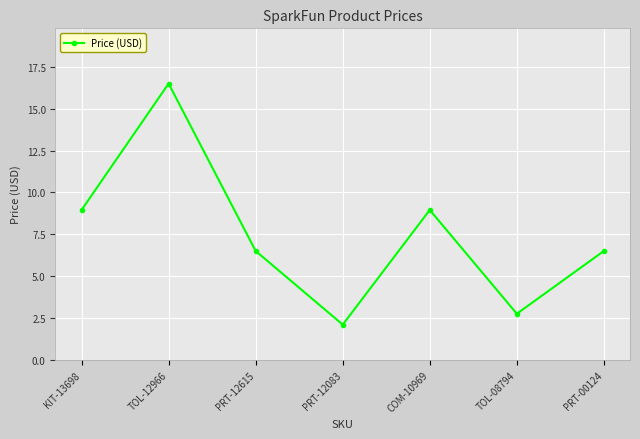

At which category does the data reach its first local peak?

TOL-12966